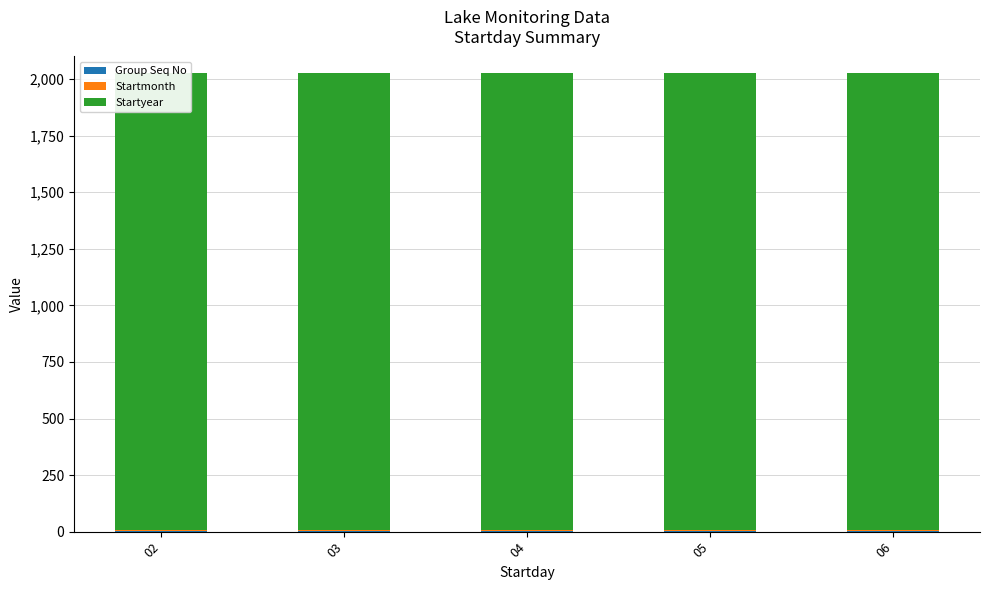

Which has a higher value, 06 or 04?

06